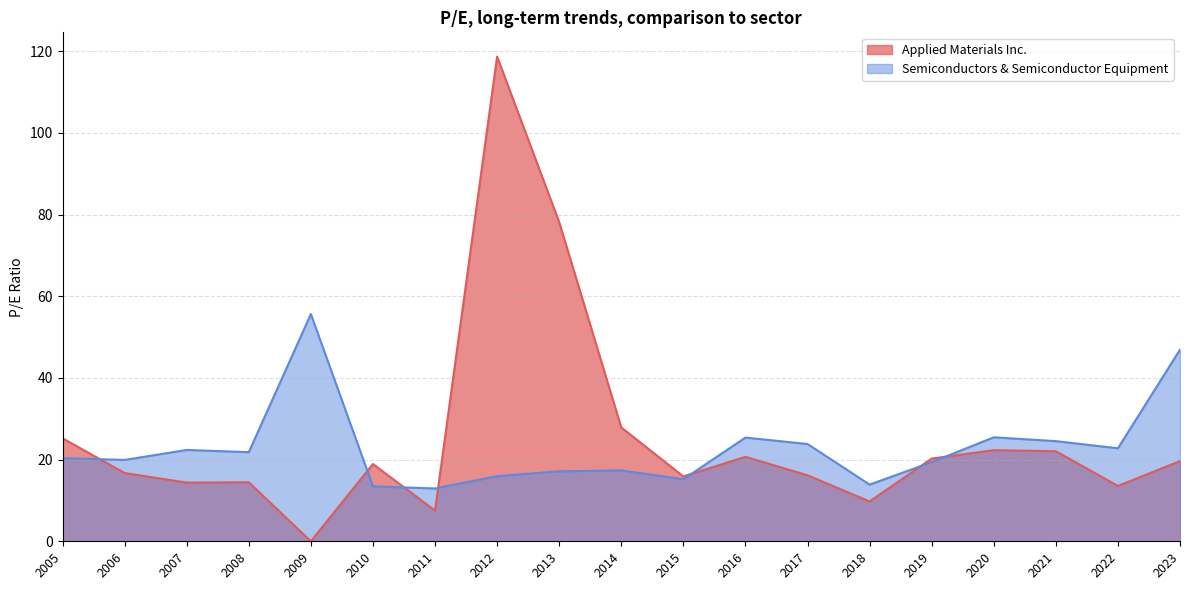

At how many categories does at least one series exceed 27?

5